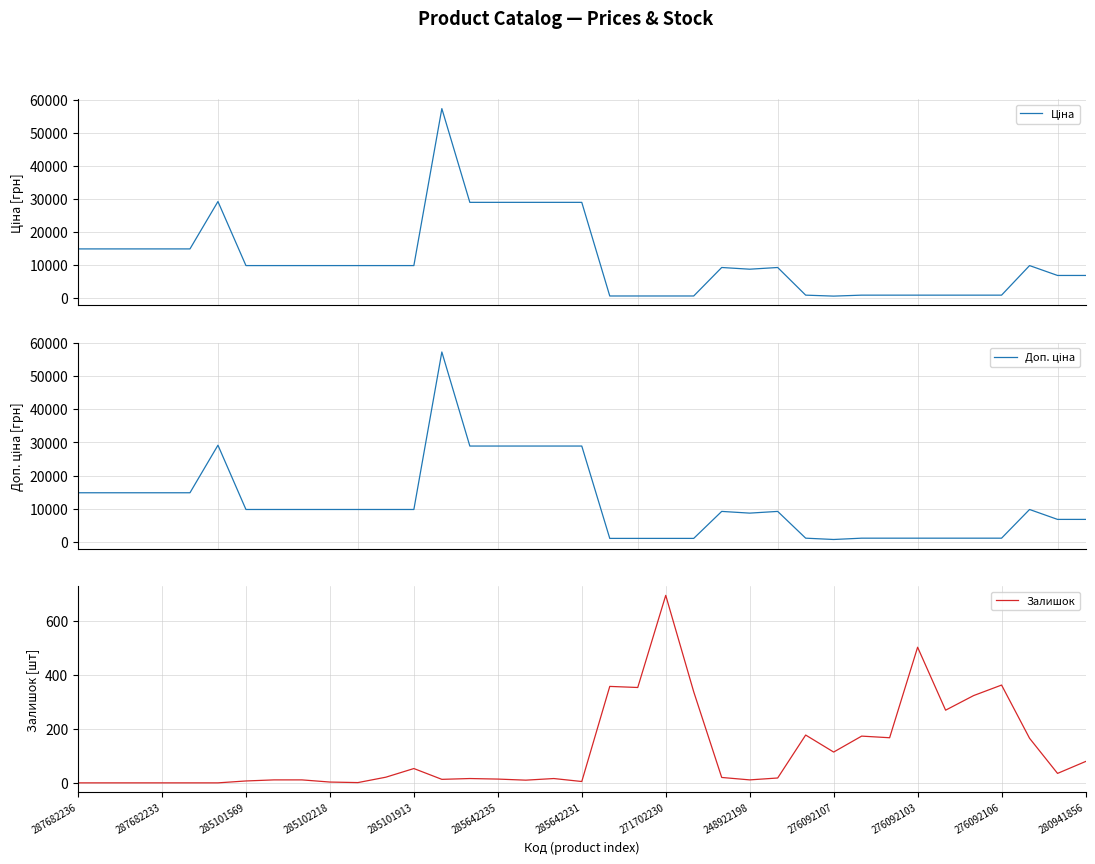

What is the value of the Доп. ціна point at the 34th from the left?

1126.7